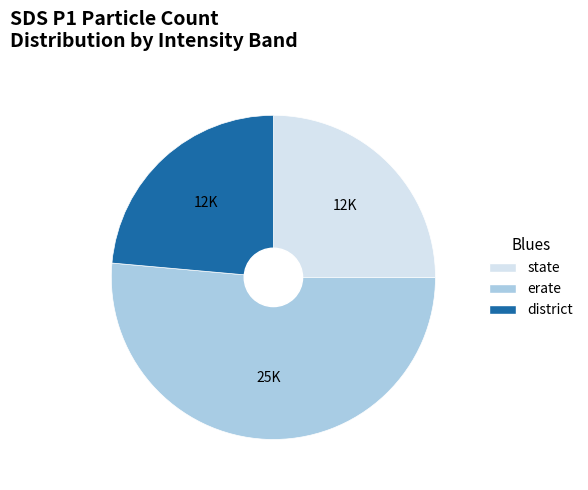

How many segments does this pie chart have?

3